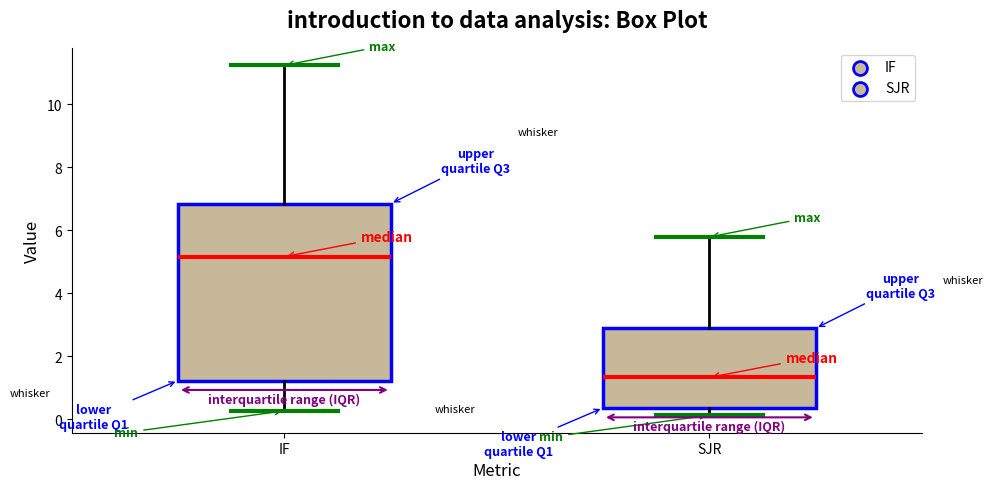

Which box has the lowest median line?

SJR